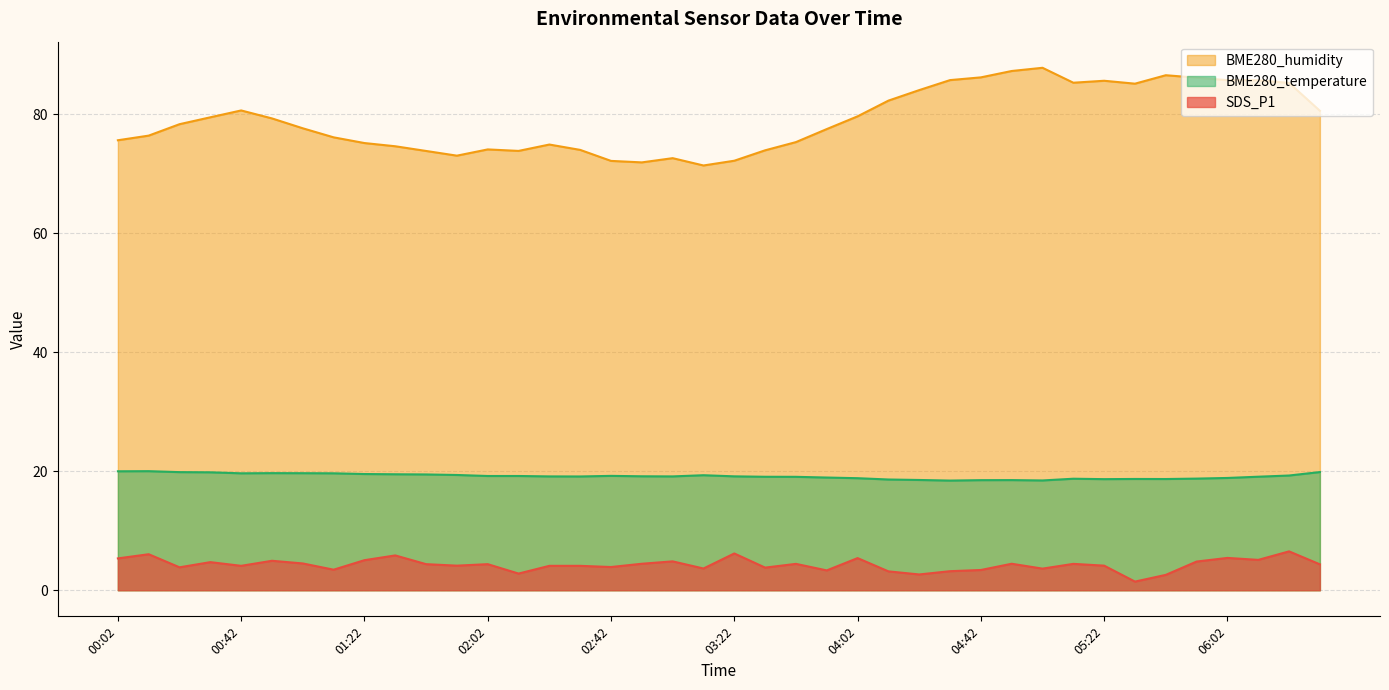

Does the chart display data point markers on the line(s)?

No